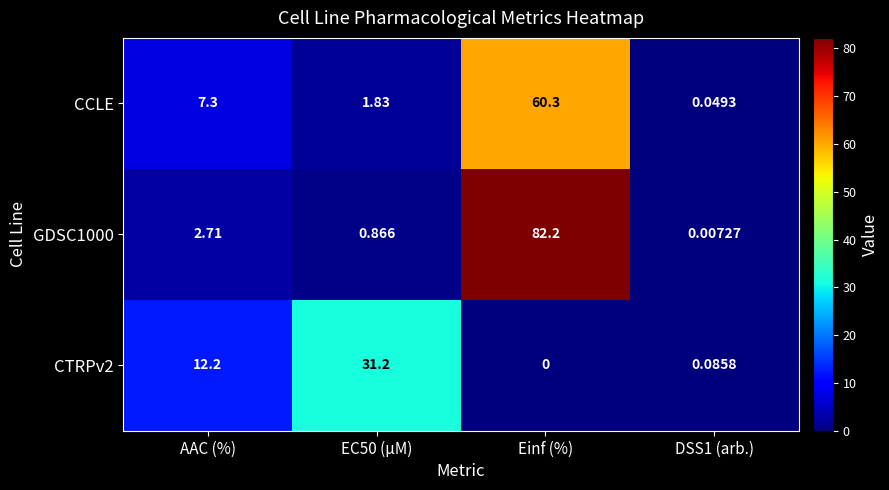

Rank the series at EC50 (µM) from highest to lowest value.

CTRPv2, CCLE, GDSC1000